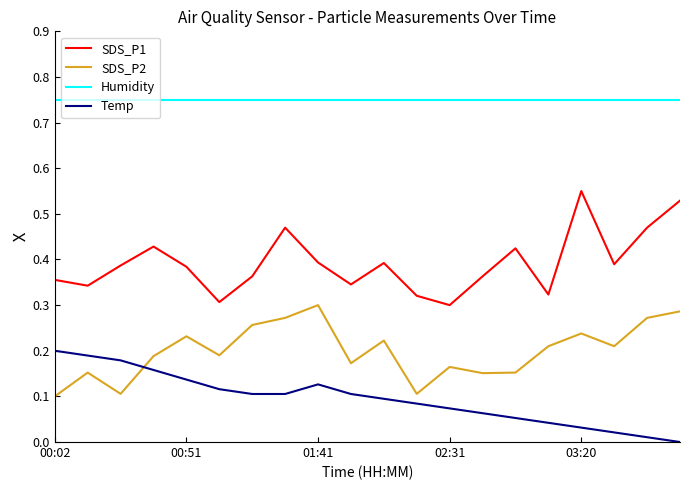

Rank the series by their average value, from lowest to highest.

Temp, SDS_P2, SDS_P1, Humidity